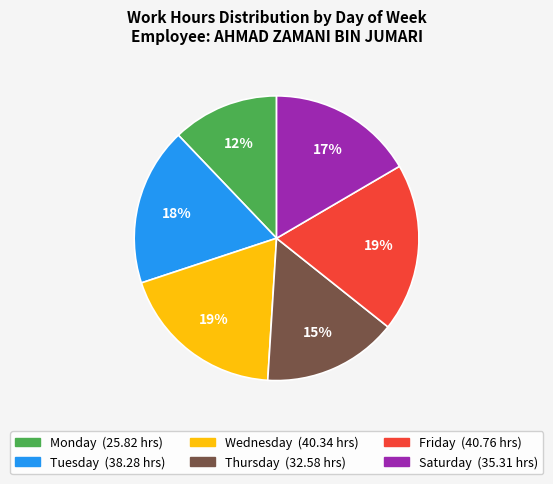

To the nearest percent, what is the difference between the largest and smallest slice percentages?

7%